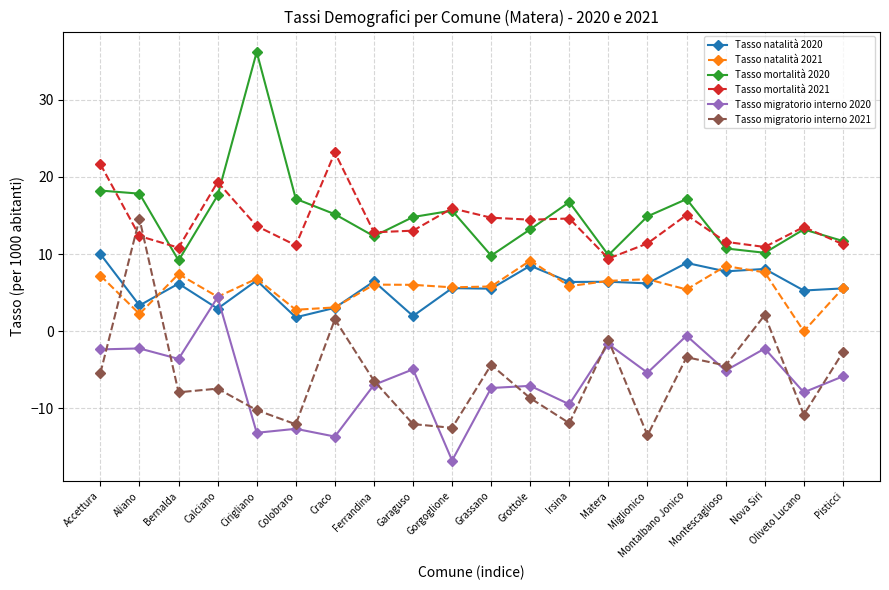

How many lines are shown in the chart?

6